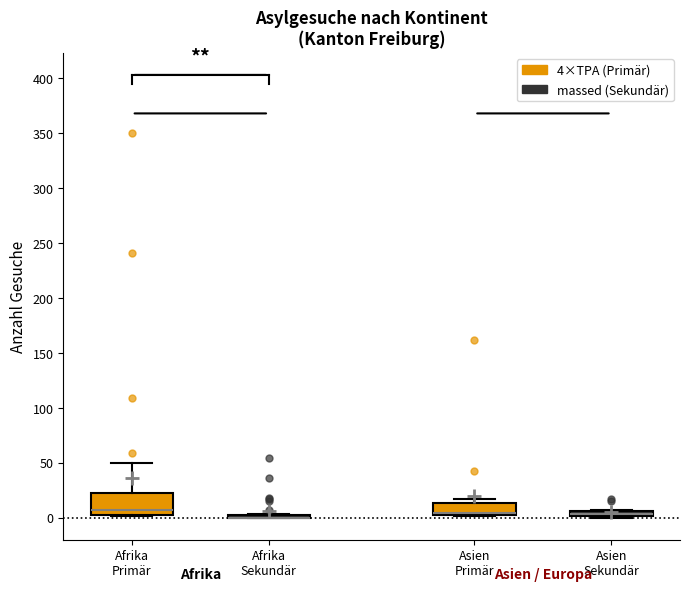

Where is the upper edge of the box for Asien Primär on the y-axis? The values are not printed on the chart, so give them approximately, as read against the axis.

15